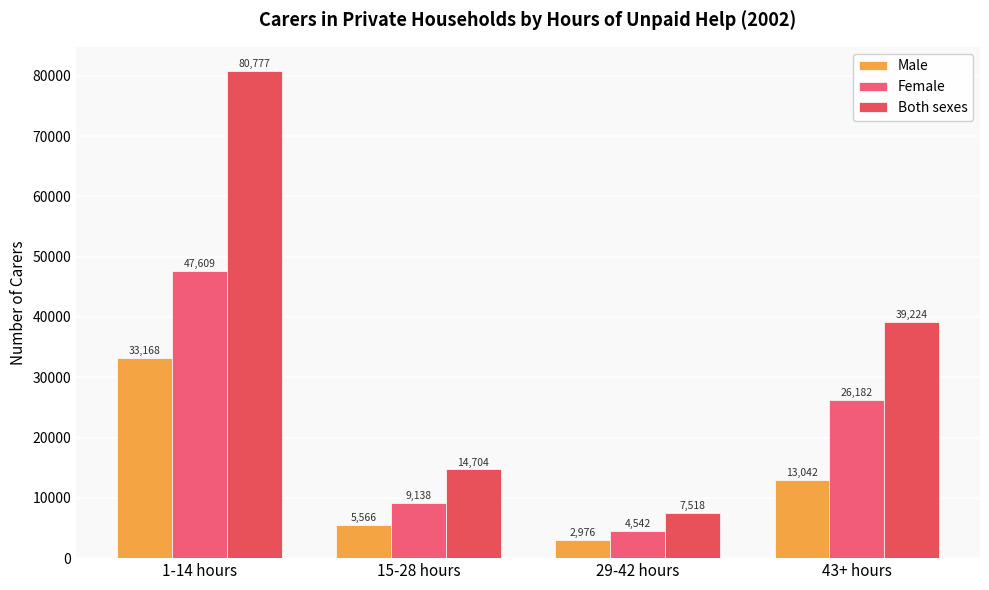

True or false: Male has a value of 8989 at 15-28 hours.

False